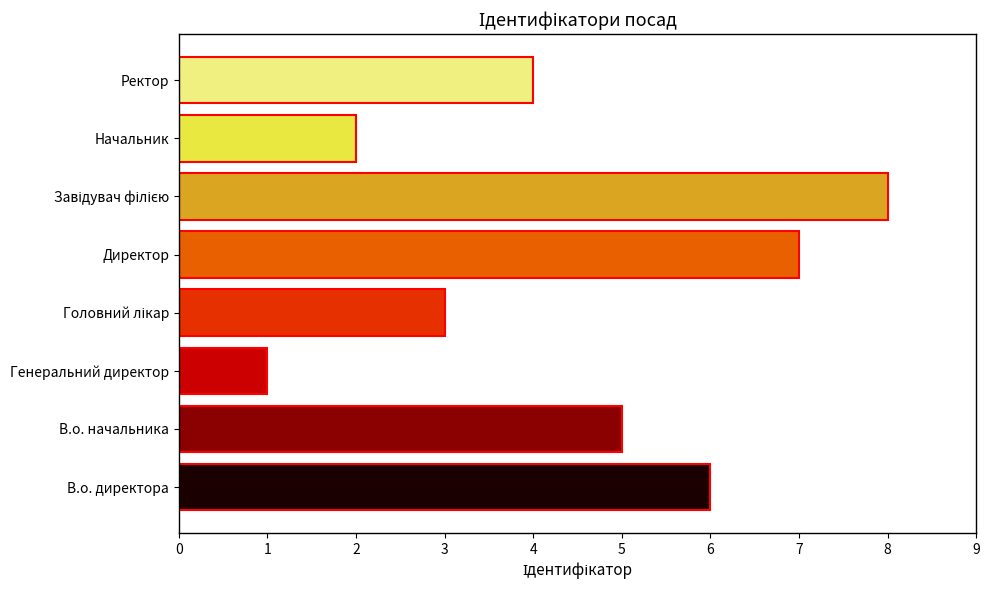

Are the bars grouped side by side (vs. stacked)?

No